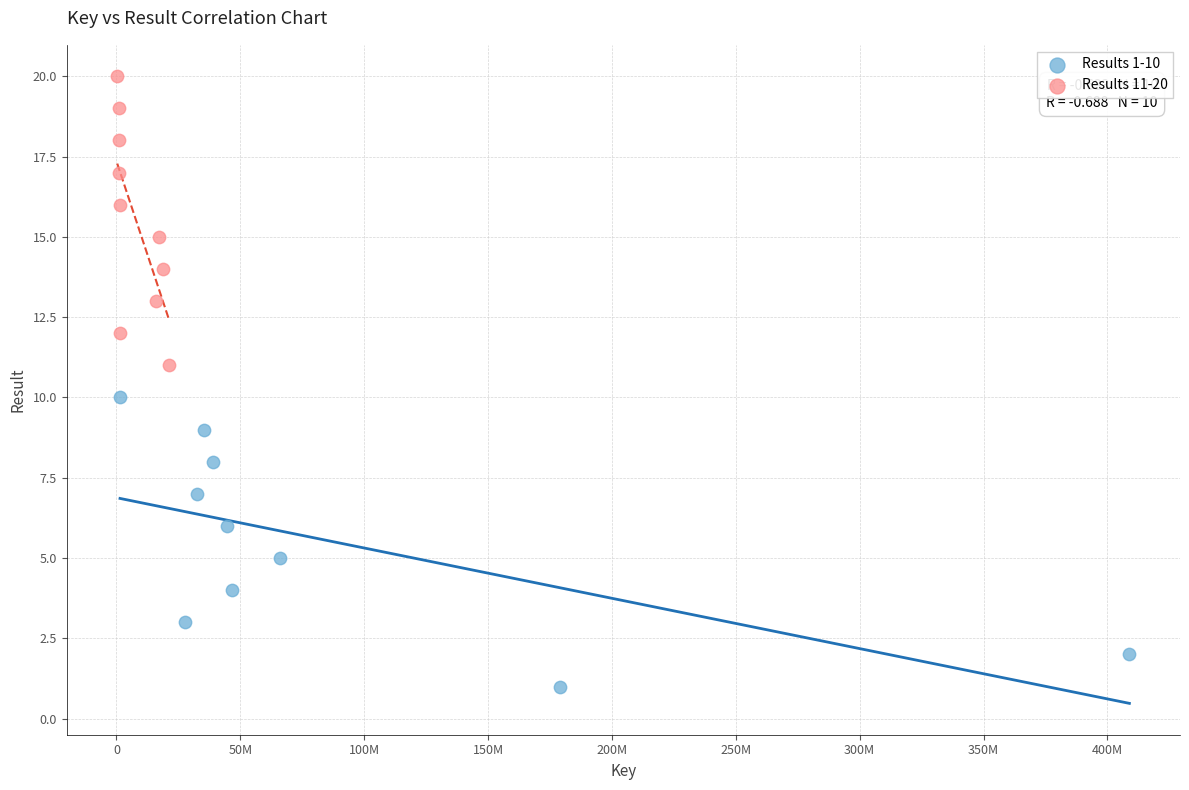

What are all the series names shown in the legend?

Results 1-10, Results 11-20